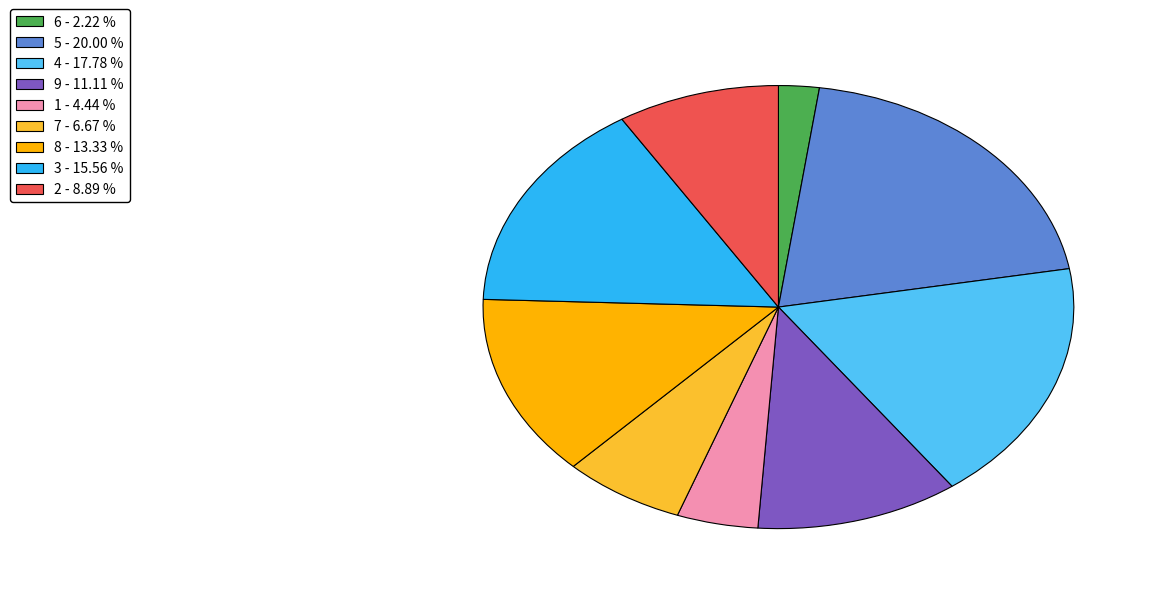

How many segments does this pie chart have?

9